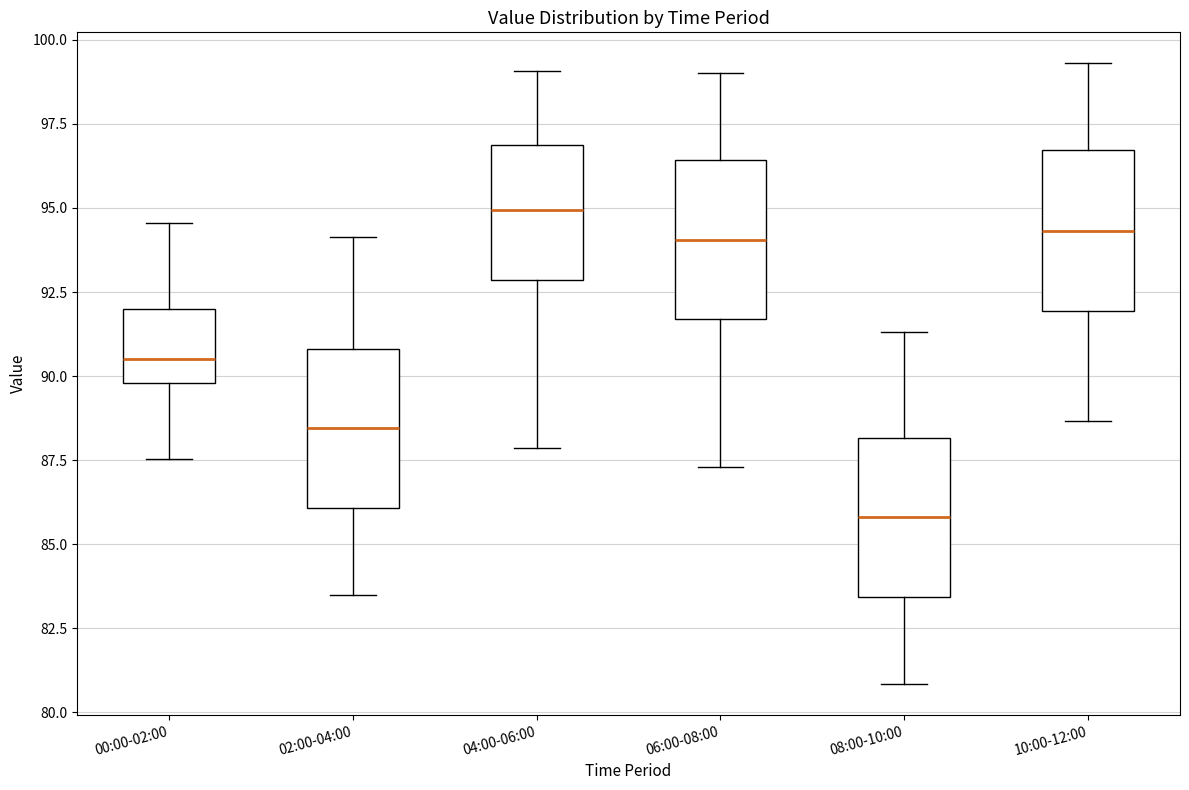

Reading left to right, transcribe this box plot: for each box, give where its median line is, the range the box spans, and where its two whiskers end, as read against the y-axis. The values are not printed on the chart, so give them approximately, as read against the axis.

00:00-02:00: median 90.5, box 90.0 to 92.0, whiskers 87.5 to 94.5
02:00-04:00: median 88.5, box 86.0 to 91.0, whiskers 83.5 to 94.0
04:00-06:00: median 95.0, box 93.0 to 97.0, whiskers 88.0 to 99.0
06:00-08:00: median 94.0, box 91.5 to 96.5, whiskers 87.5 to 99.0
08:00-10:00: median 86.0, box 83.5 to 88.0, whiskers 81.0 to 91.5
10:00-12:00: median 94.5, box 92.0 to 96.5, whiskers 88.5 to 99.5